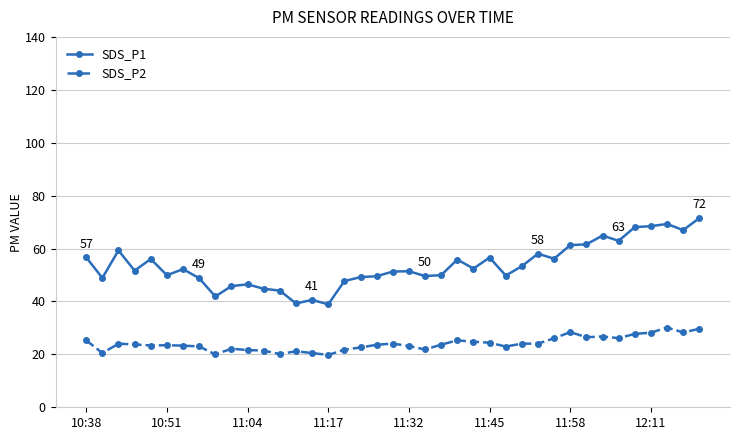

What is the value of the SDS_P2 point at the 31st from the left?

28.4